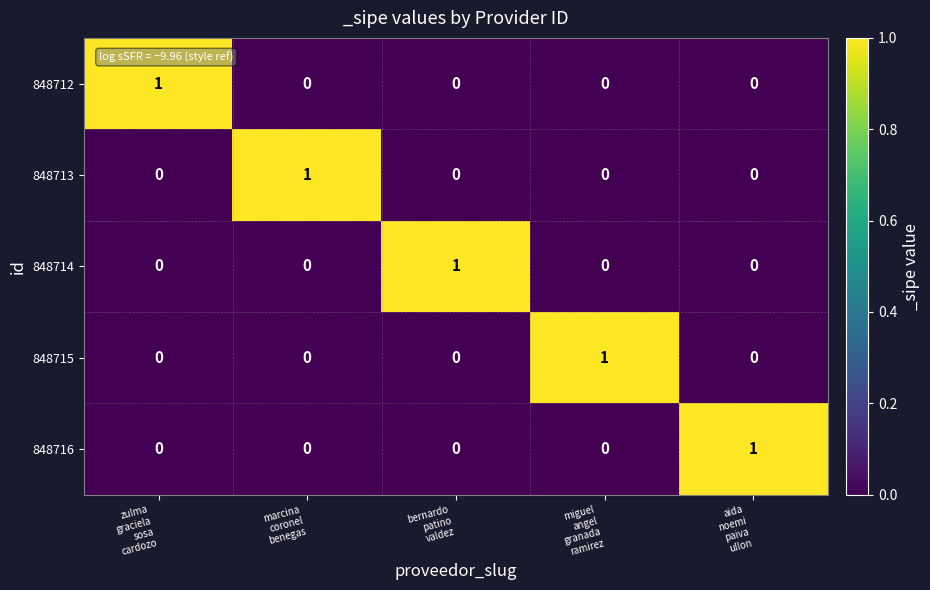

At how many categories does at least one series exceed 0?

5